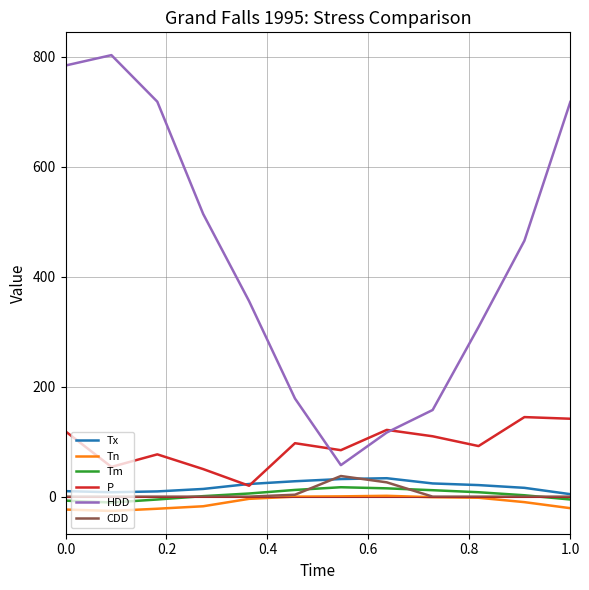

How many distinct data groups are displayed?

6